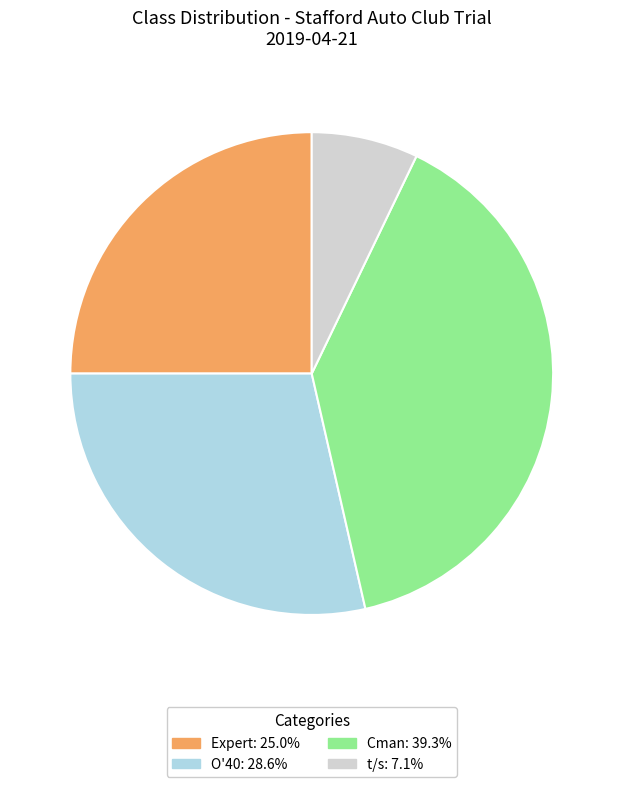

What is the smallest slice in the pie chart?

t/s